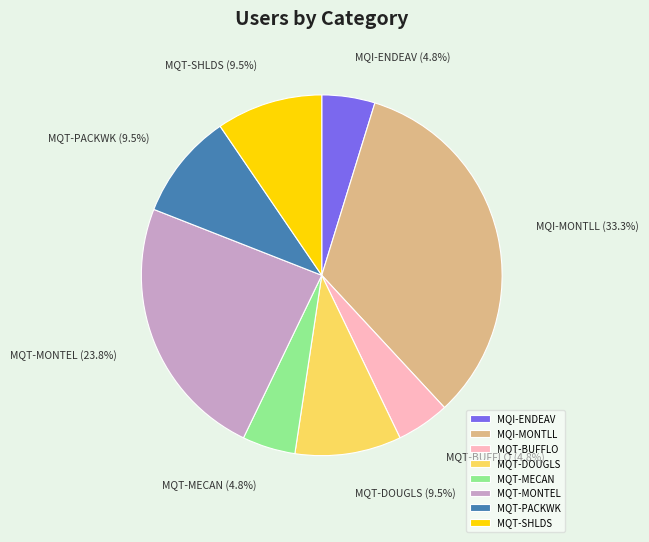

True or false: MQT-MONTEL accounts for 24% of the total.

True